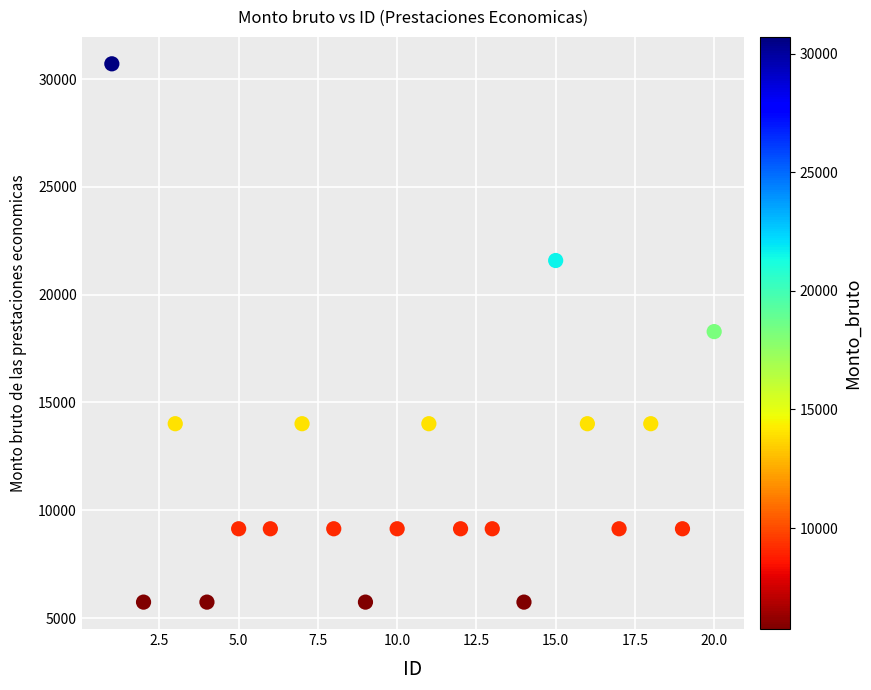

What is the range of Y values (max minus min)?

24965.0